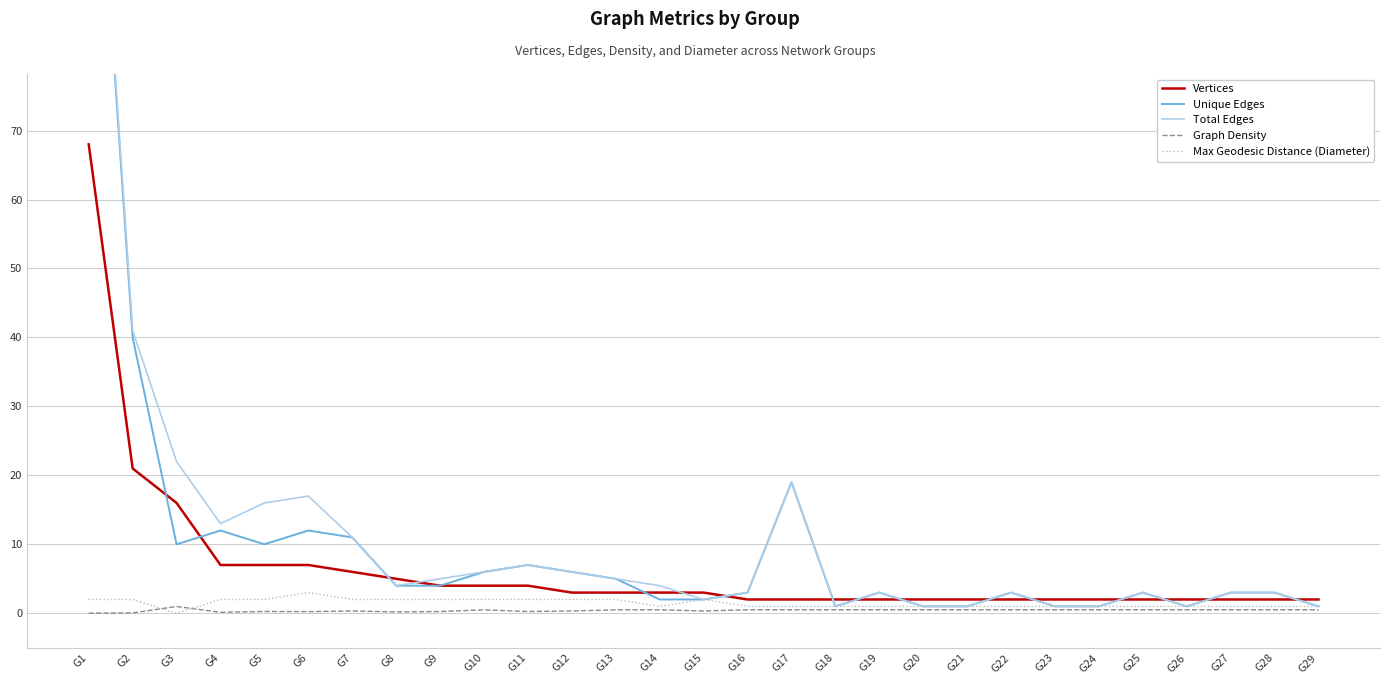

Reading left to right, transcribe all the data shown in this chart.

Vertices: 68.0	21.0	16.0	7.0	7.0	7.0	6.0	5.0	4.0	4.0	4.0	3.0	3.0	3.0	3.0	2.0	2.0	2.0	2.0	2.0	2.0	2.0	2.0	2.0	2.0	2.0	2.0	2.0	2.0
Unique Edges: 134.0	40.0	10.0	12.0	10.0	12.0	11.0	4.0	4.0	6.0	7.0	6.0	5.0	2.0	2.0	3.0	19.0	1.0	3.0	1.0	1.0	3.0	1.0	1.0	3.0	1.0	3.0	3.0	1.0
Total Edges: 135.0	41.0	22.0	13.0	16.0	17.0	11.0	4.0	5.0	6.0	7.0	6.0	5.0	4.0	2.0	3.0	19.0	1.0	3.0	1.0	1.0	3.0	1.0	1.0	3.0	1.0	3.0	3.0	1.0
Graph Density: 0.0	0.0	1.0	0.1	0.3	0.2	0.3	0.2	0.2	0.5	0.2	0.3	0.5	0.5	0.3	0.5	0.5	0.5	0.5	0.5	0.5	0.5	0.5	0.5	0.5	0.5	0.5	0.5	0.5
Max Geodesic Distance (Diameter): 2.0	2.0	0.0	2.0	2.0	3.0	2.0	2.0	2.0	2.0	2.0	2.0	2.0	1.0	2.0	1.0	1.0	1.0	1.0	1.0	1.0	1.0	1.0	1.0	1.0	1.0	1.0	1.0	1.0